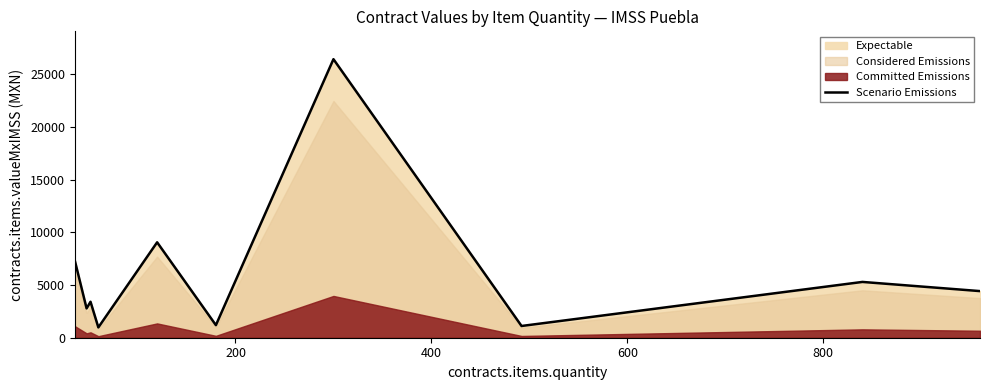

The value at 800 is 12501.6. True or false?

False